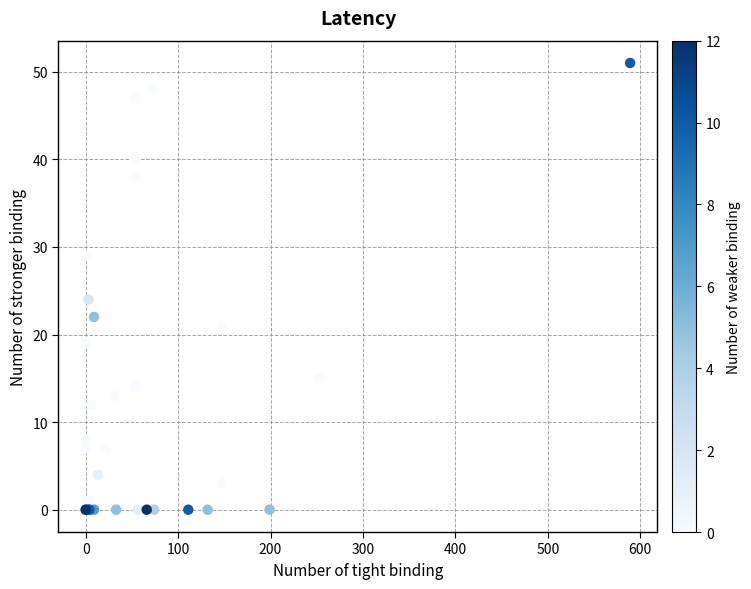

What Y value in the scatter plot is closest to 25?

24